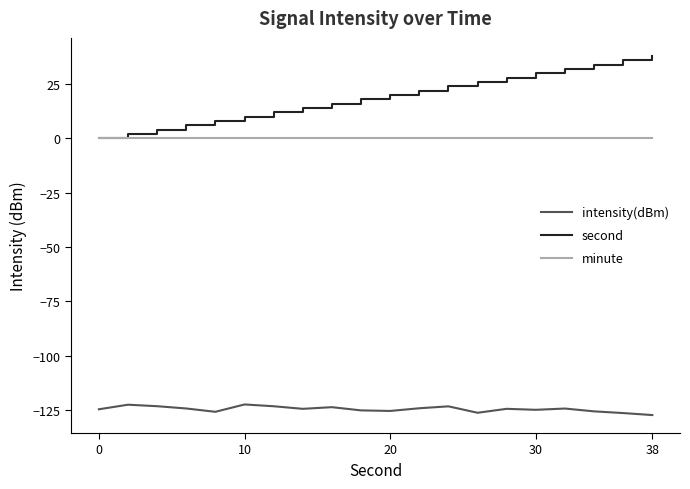

Which series has the widest spread of values?

second